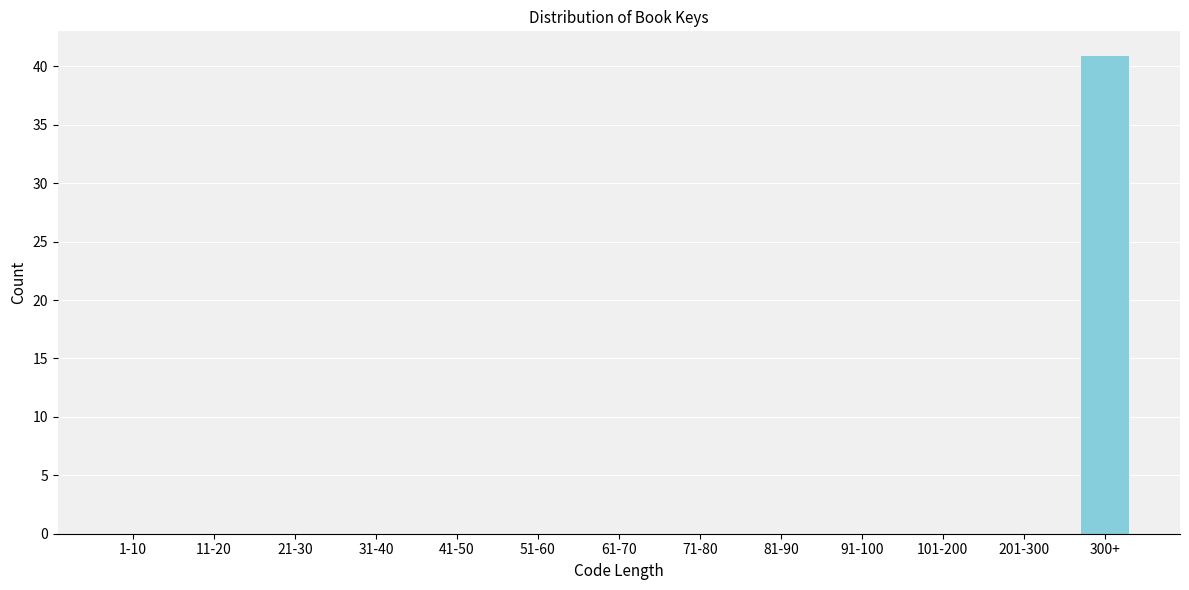

Reading right to left, extract all data points from this chart.

300+=41	201-300=0	101-200=0	91-100=0	81-90=0	71-80=0	61-70=0	51-60=0	41-50=0	31-40=0	21-30=0	11-20=0	1-10=0